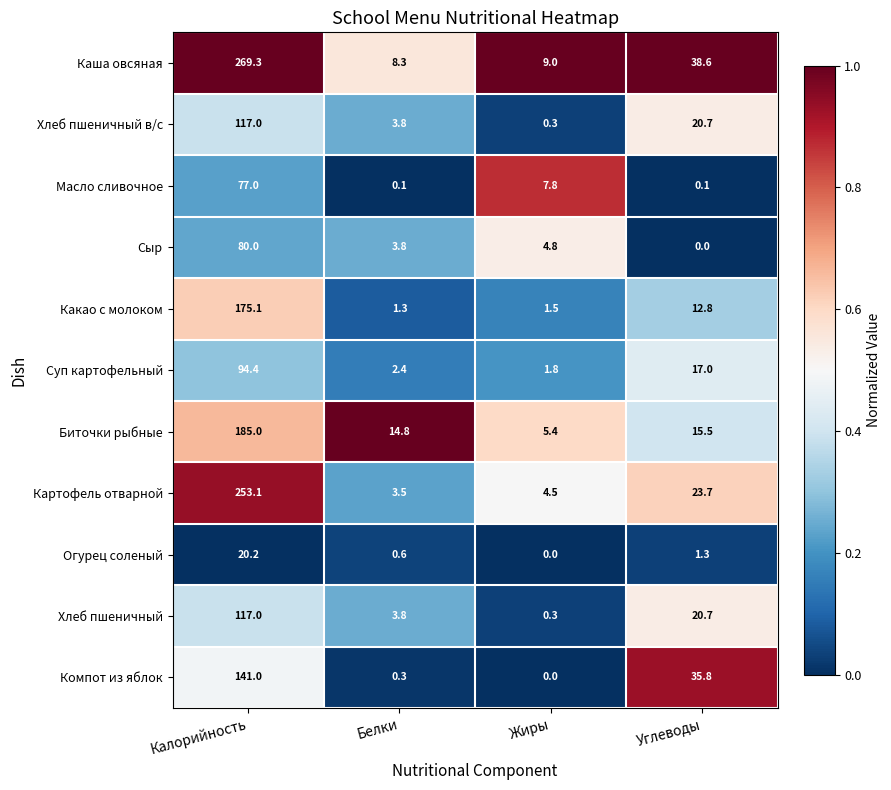

At which category does the chart reach its peak across all series?

Калорийность